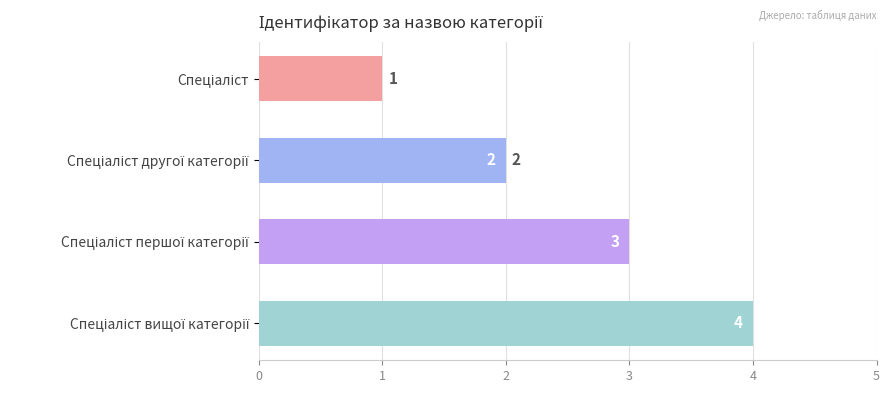

What is the difference between the maximum and minimum values?

3